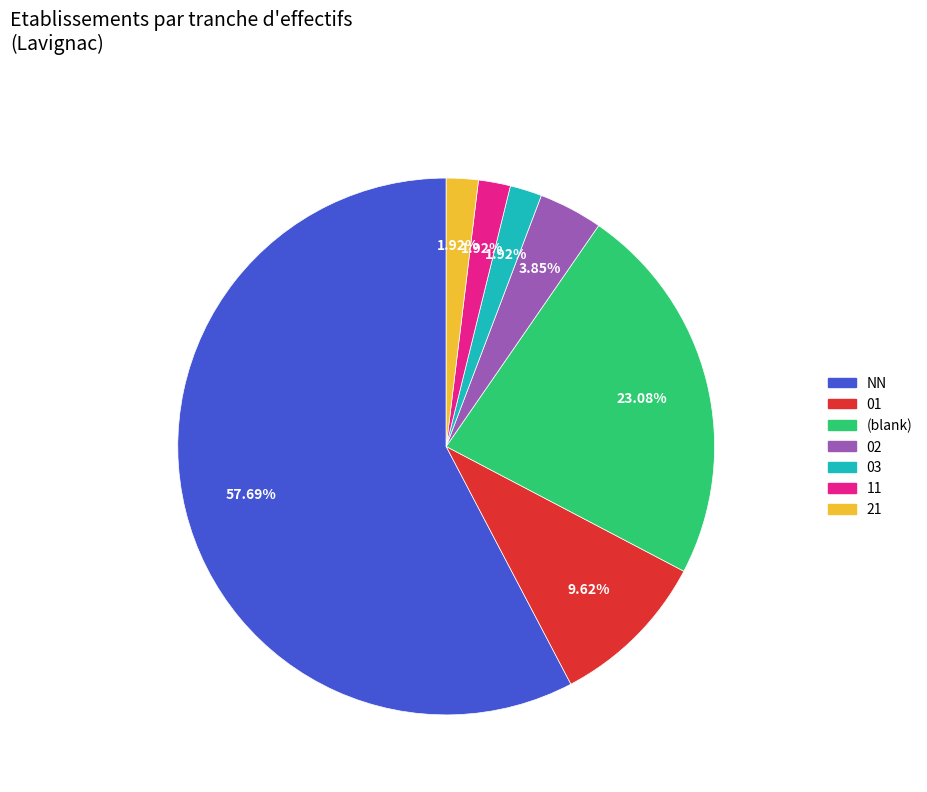

Between NN and 11, which is larger?

NN